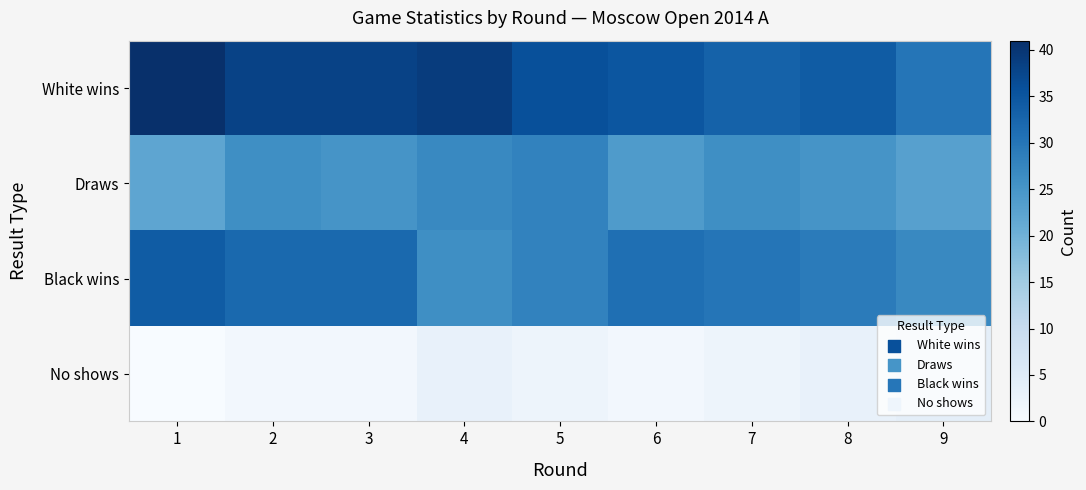

Reading right to left, list all the values displayed in this chart.

White wins: 9=30	8=34	7=33	6=35	5=36	4=39	3=38	2=38	1=41
Draws: 9=23	8=25	7=26	6=24	5=28	4=27	3=25	2=26	1=22
Black wins: 9=27	8=29	7=30	6=31	5=28	4=26	3=32	2=32	1=34
No shows: 9=4	8=3	7=2	6=1	5=2	4=3	3=1	2=1	1=0